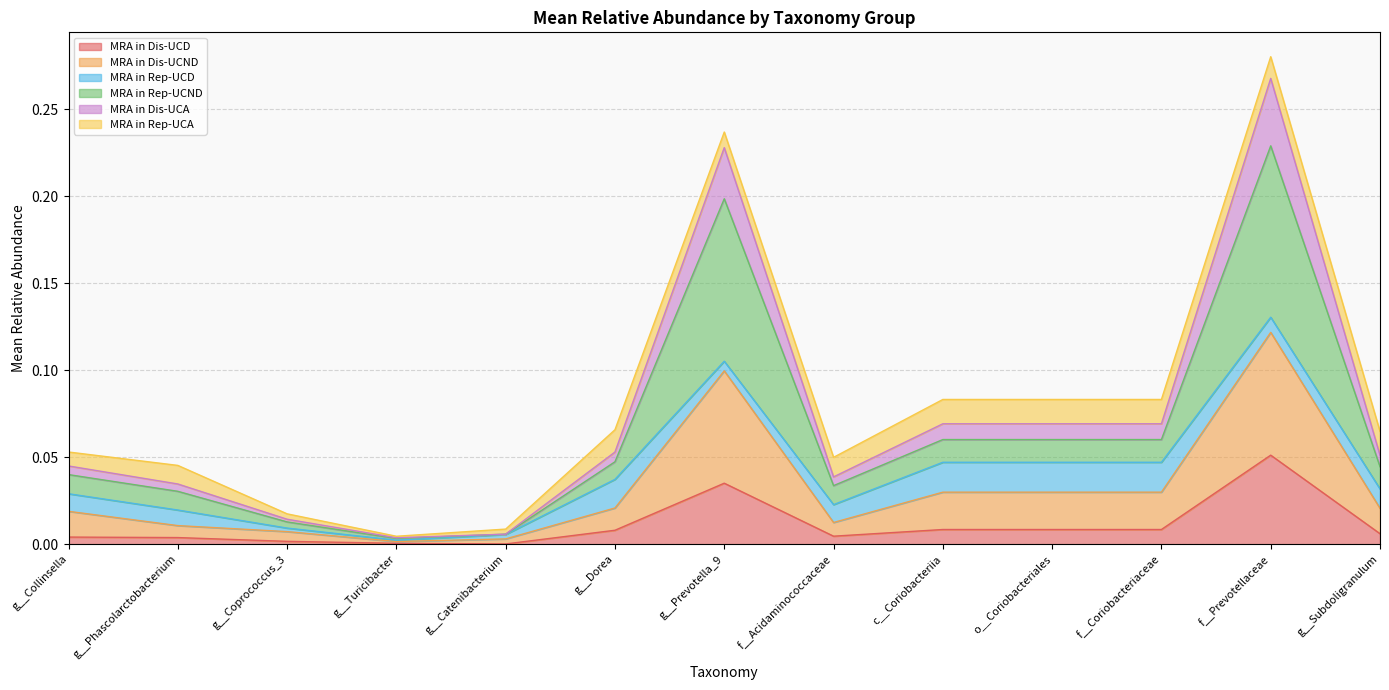

Rank the categories by MRA in Dis-UCA value from highest to lowest.

f__Prevotellaceae, g__Prevotella_9, c__Coriobacteriia, o__Coriobacteriales, f__Coriobacteriaceae, g__Dorea, g__Subdoligranulum, g__Collinsella, f__Acidaminococcaceae, g__Phascolarctobacterium, g__Coprococcus_3, g__Catenibacterium, g__Turicibacter